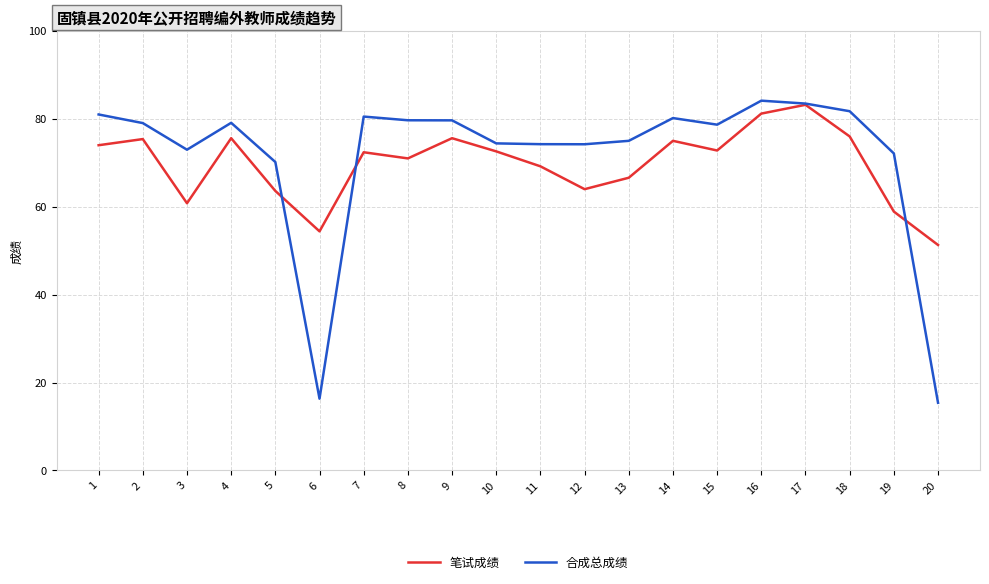

At 11, list the series in order from largest to smallest.

合成总成绩, 笔试成绩